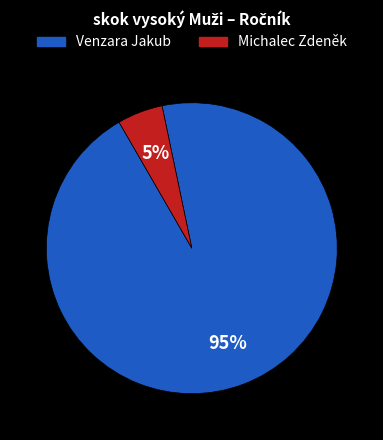

The Michalec Zdeněk slice represents 15% of the pie. True or false?

False